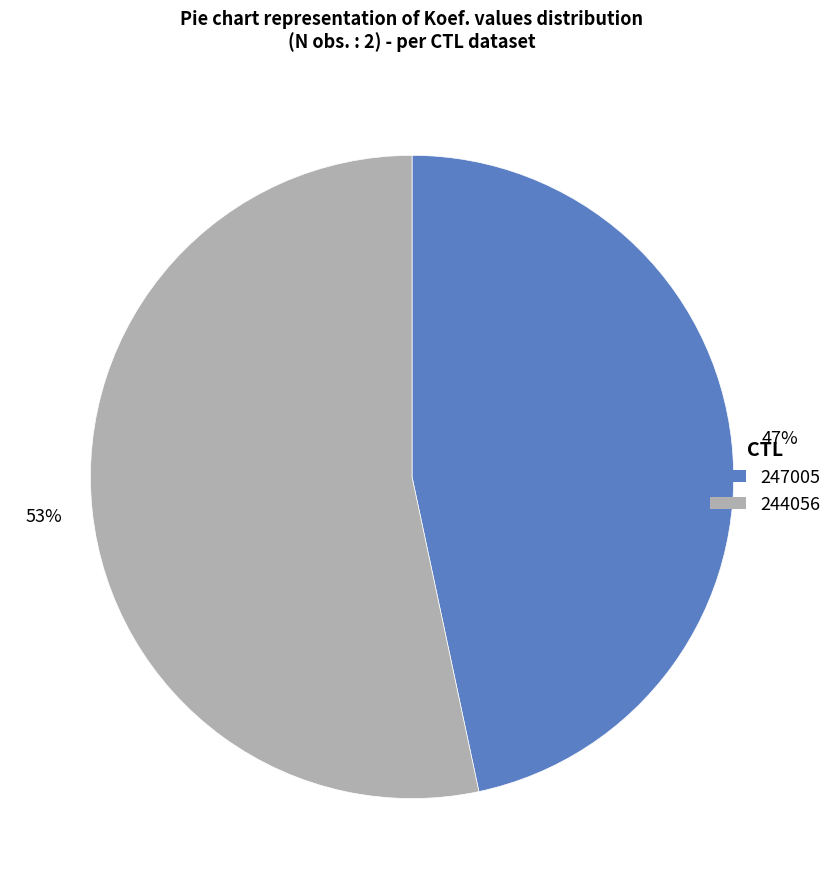

The 247005 slice represents 54% of the pie. True or false?

False